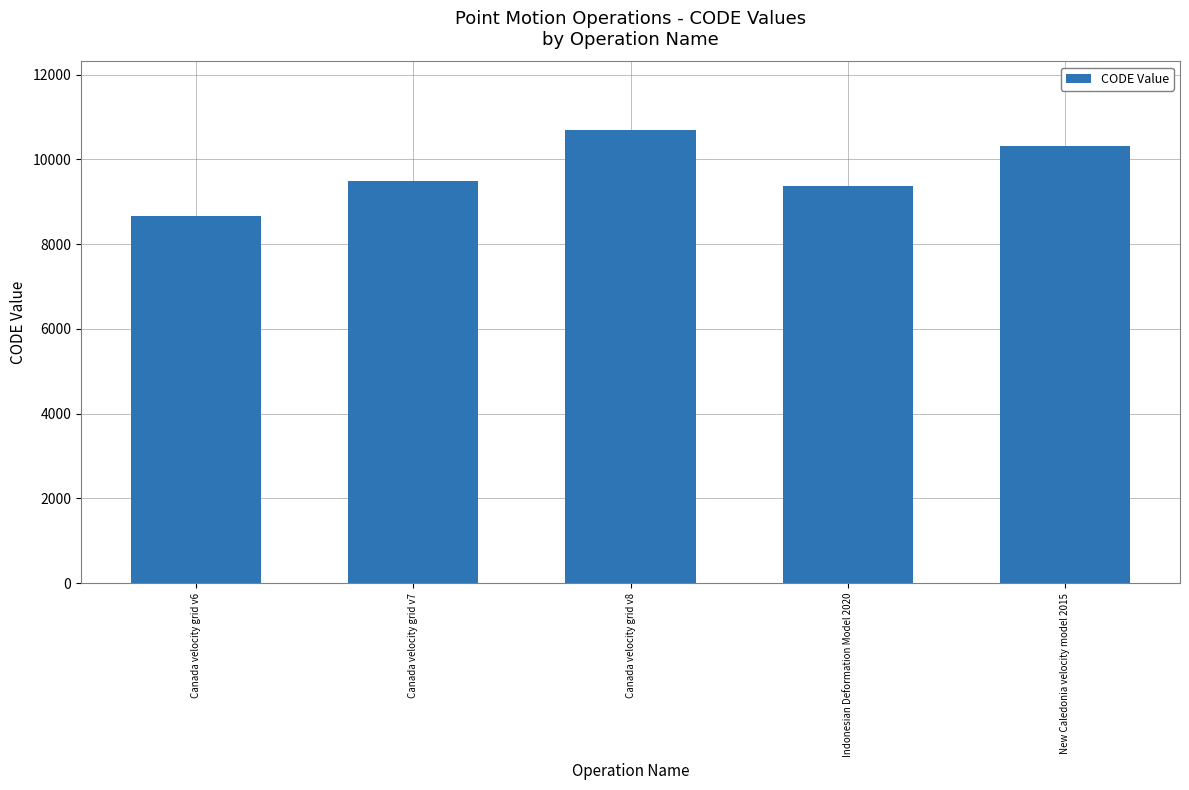

How many distinct data groups are displayed?

1